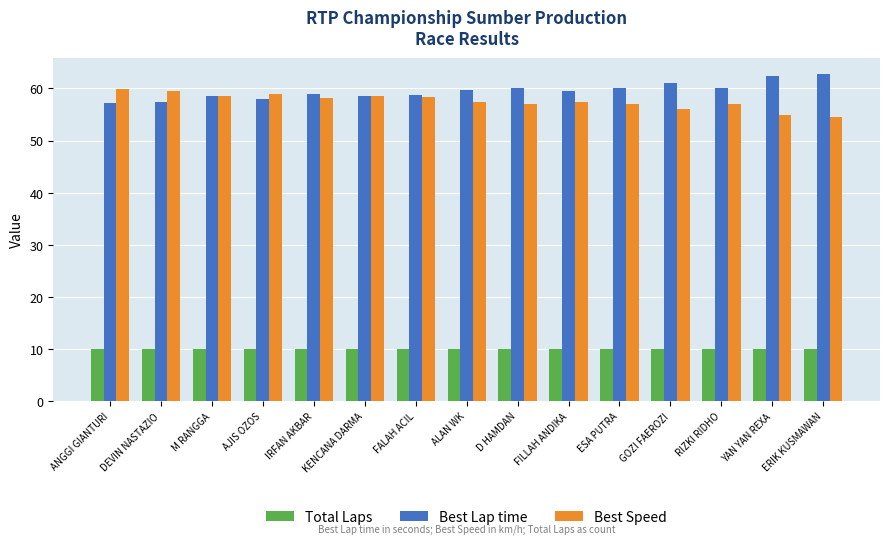

What is the greatest value displayed?

62.7